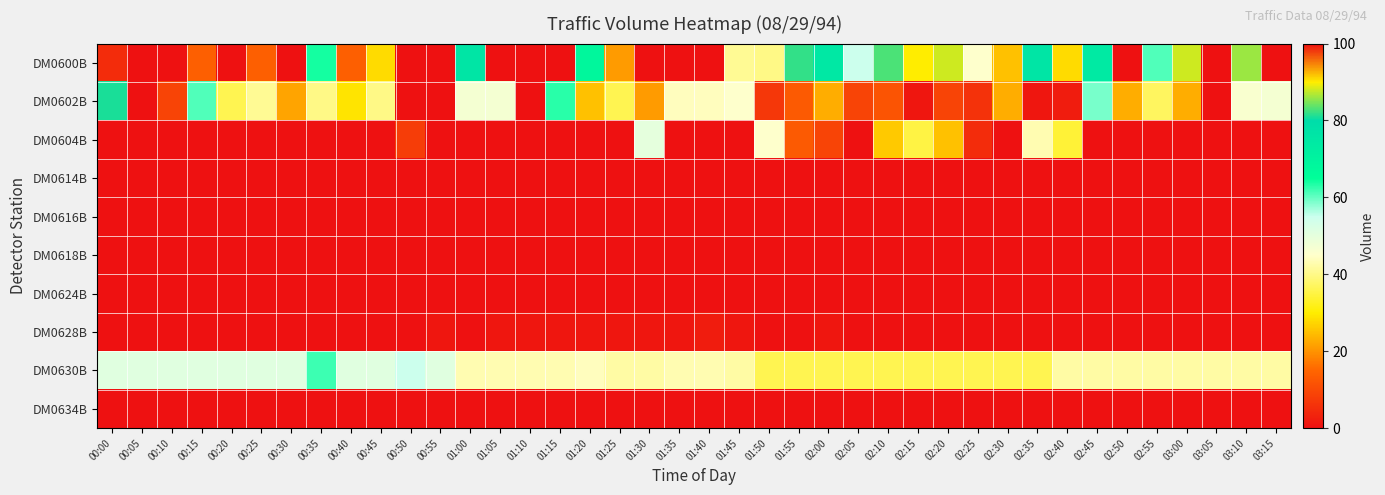

Which category has the highest value across all series?

02:20